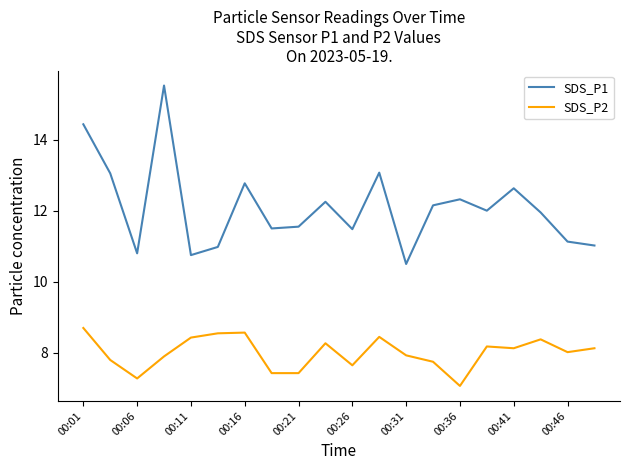

List the series in order of their peak value, highest first.

SDS_P1, SDS_P2